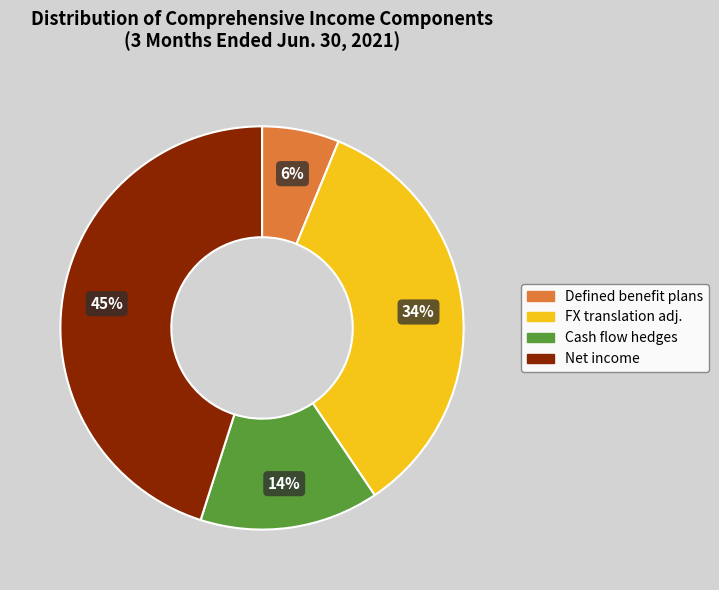

To the nearest percent, what is the difference between the largest and smallest slice percentages?

39%